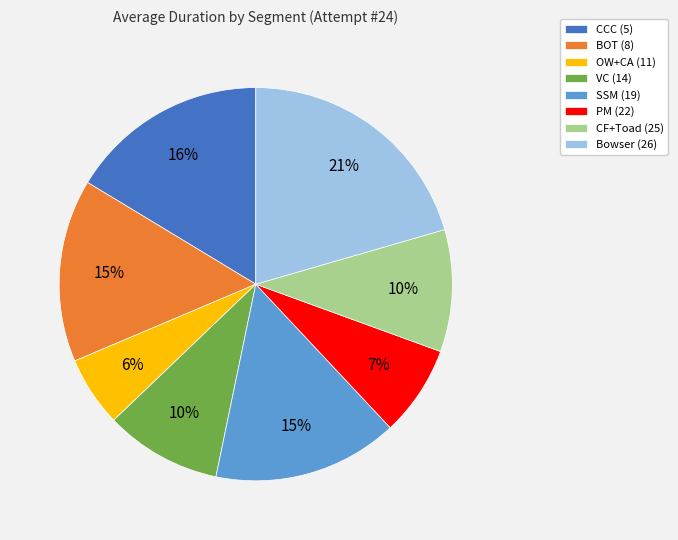

True or false: SSM (19) accounts for 15% of the total.

True